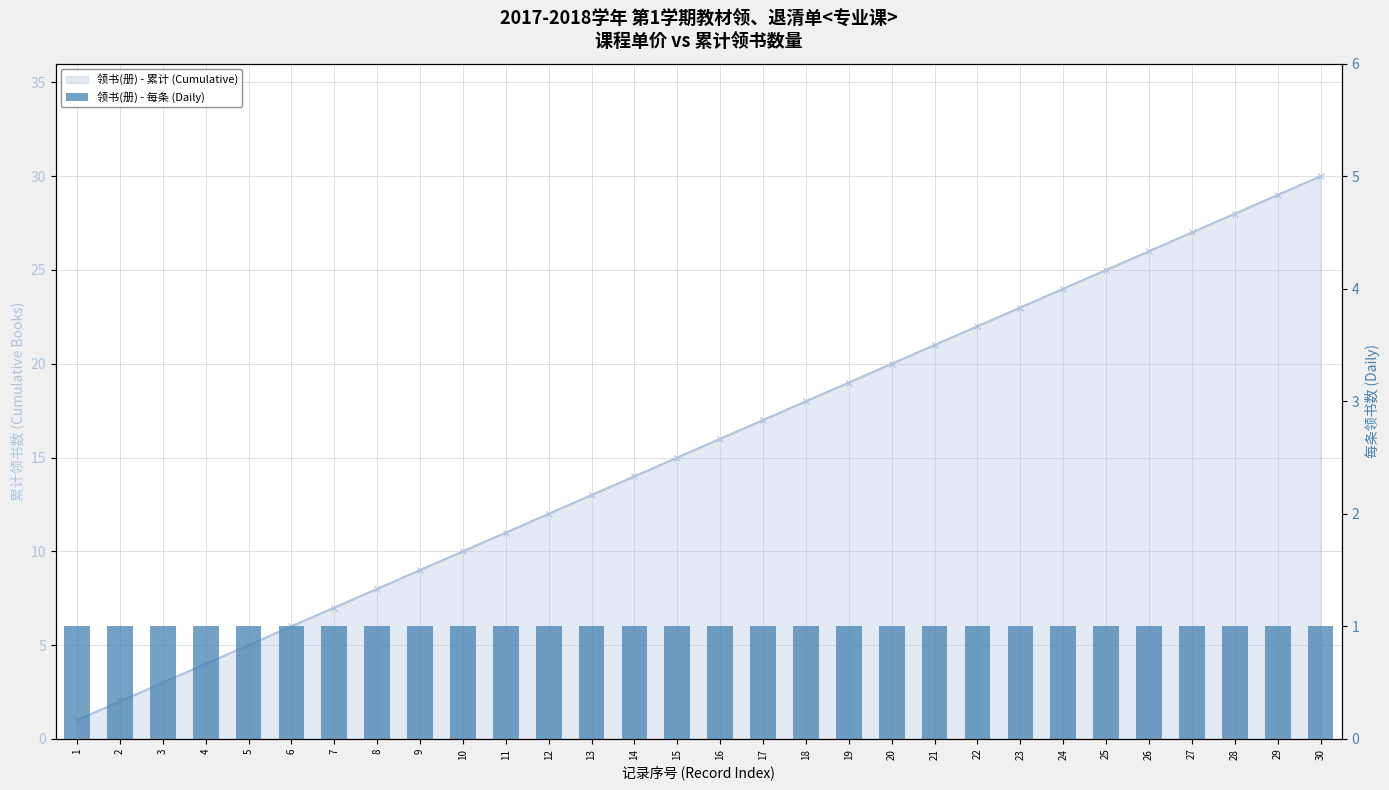

Rank the categories by value from highest to lowest.

30, 29, 28, 27, 26, 25, 24, 23, 22, 21, 20, 19, 18, 17, 16, 15, 14, 13, 12, 11, 10, 9, 8, 7, 6, 5, 4, 3, 2, 1